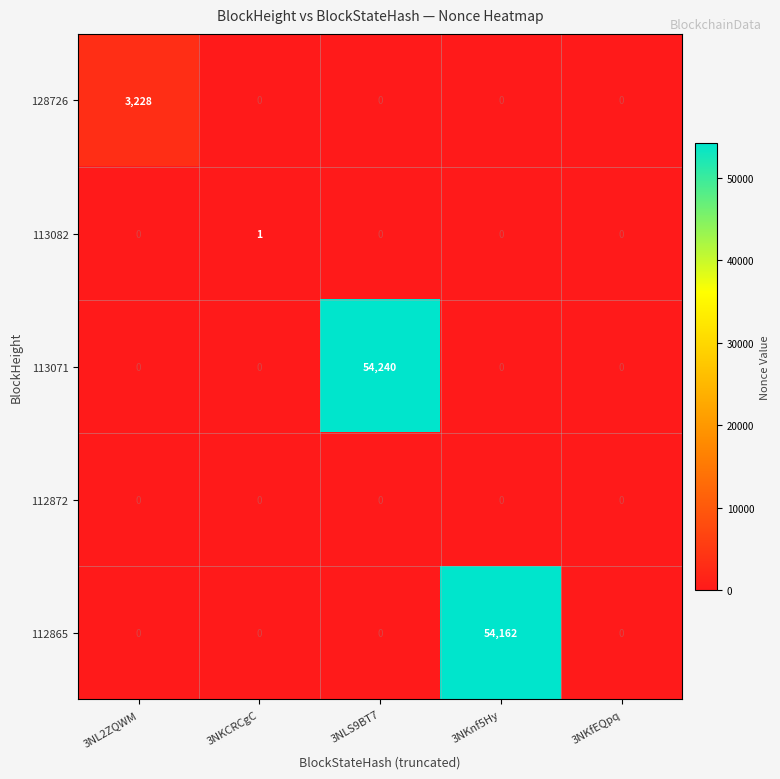

What is the maximum value shown in the chart?

54240